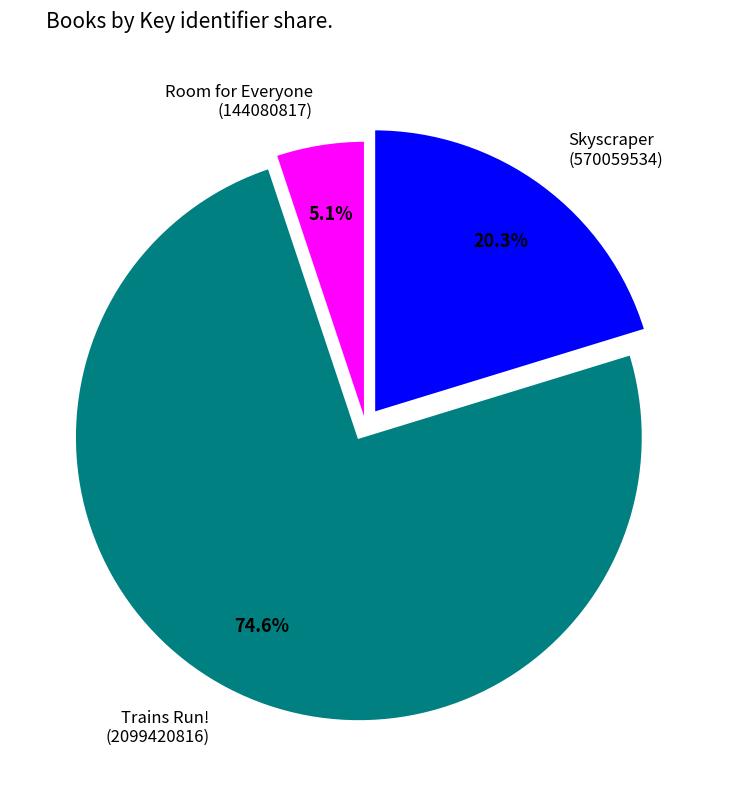

What portion of the pie excludes Room for Everyone (144080817)?

94.9%